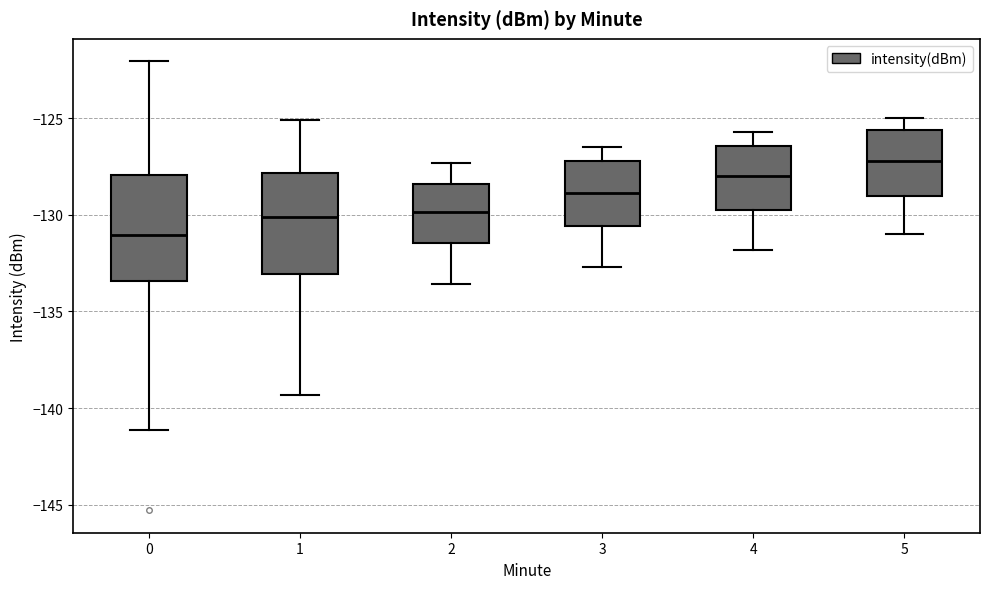

Which box has the highest median line?

5